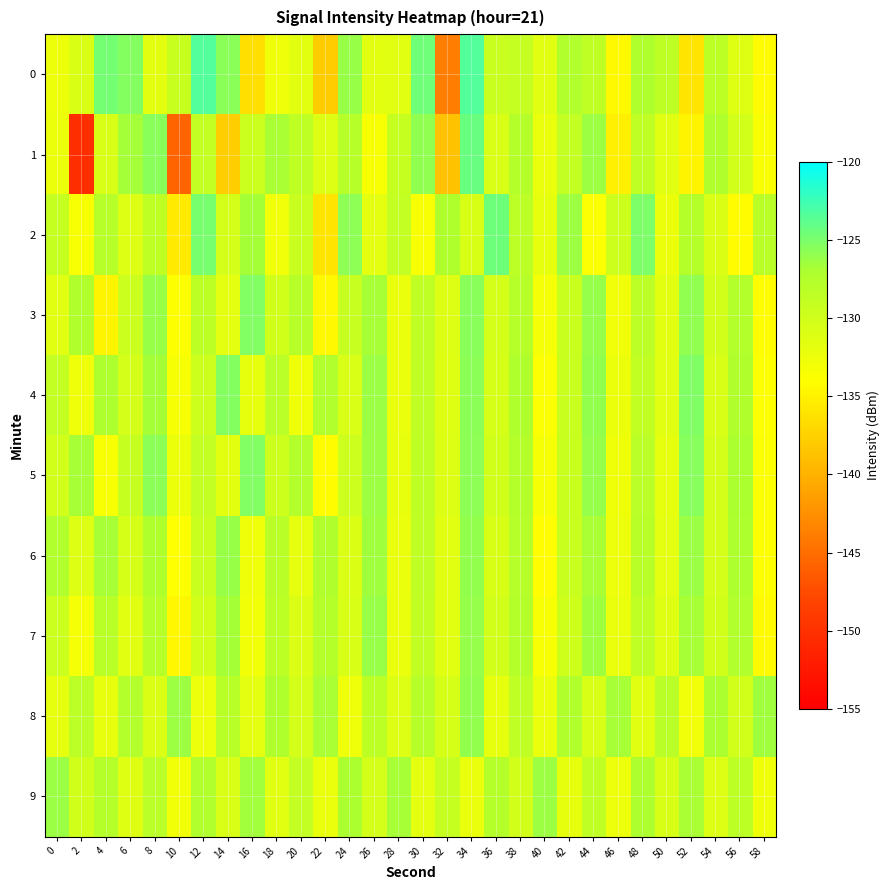

Which series has the largest range (max minus min)?

1